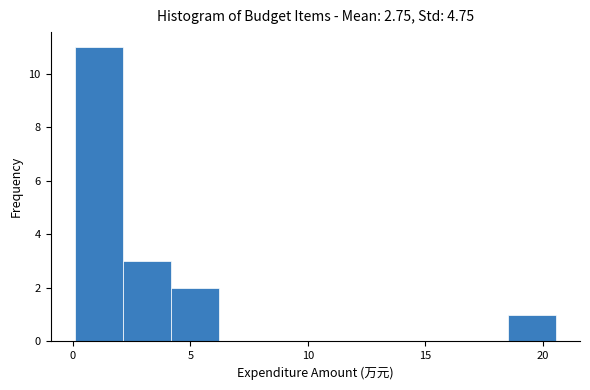

Reading left to right, transcribe this chart: for each bar, give the range it covers on the x-axis and its height. Neither the bar edges nor the heights are printed on the chart, so give them approximately, as read against the axes.

0.0 to 2.0: 11
2.0 to 4.0: 3
4.0 to 6.0: 2
6.0 to 8.5: 0
8.5 to 10.5: 0
10.5 to 12.5: 0
12.5 to 14.5: 0
14.5 to 16.5: 0
16.5 to 18.5: 0
18.5 to 20.5: 1